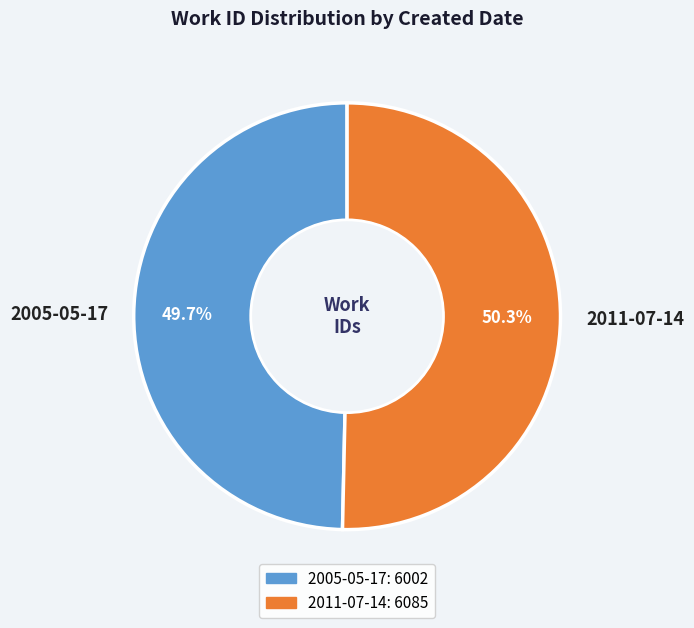

Is the sum of 2005-05-17 and 2011-07-14 greater than half?

Yes